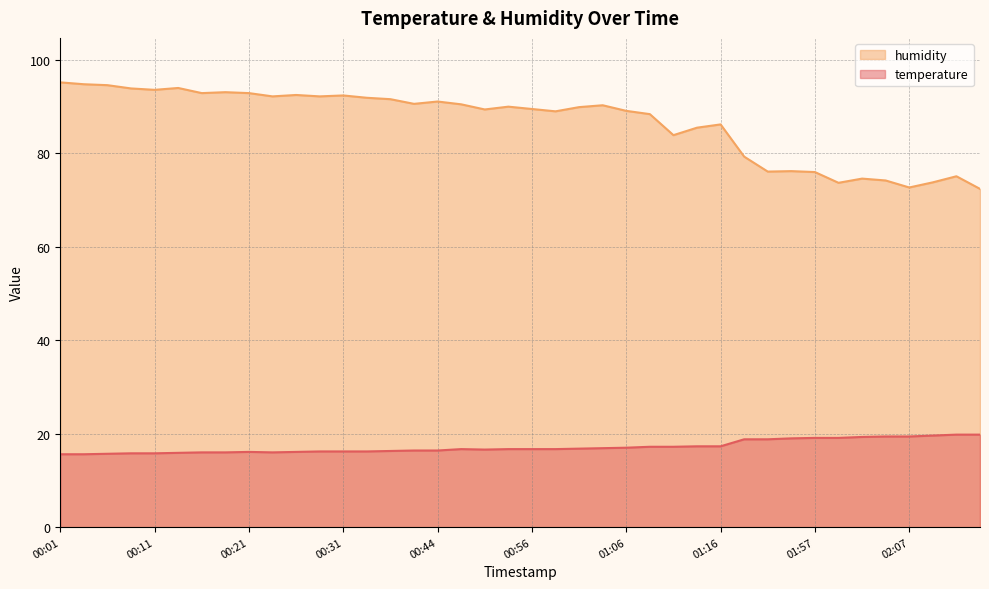

The humidity series shows 85.5 at 01:14. True or false?

True